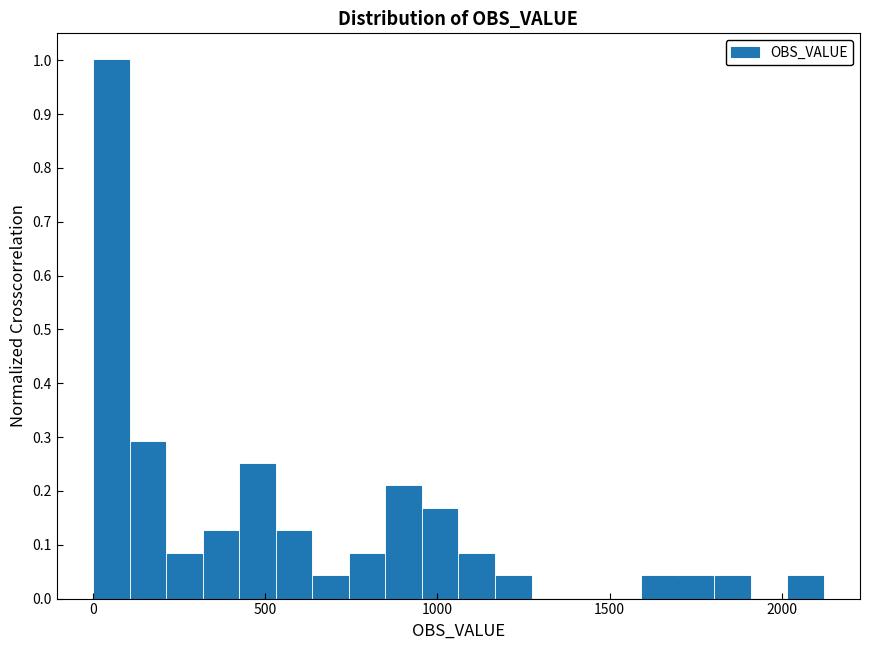

Read against the x-axis, roughly where is the centre of the tallest bar?

50